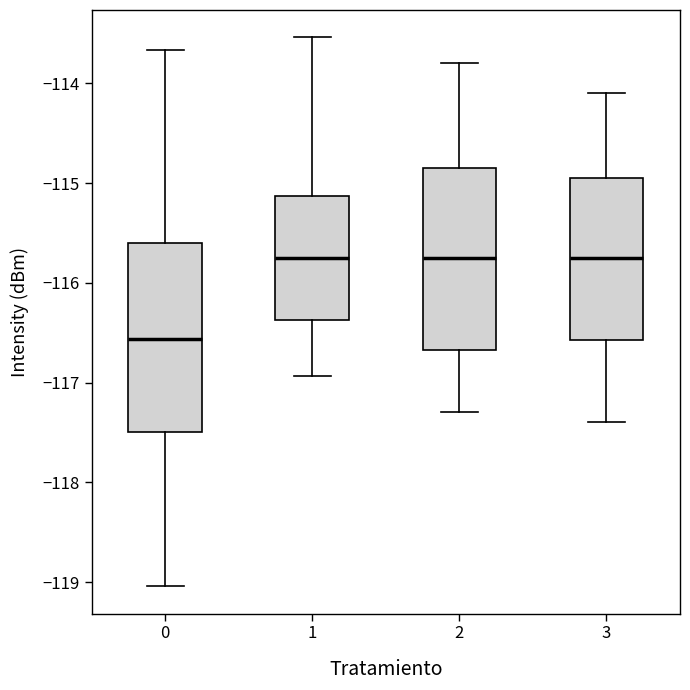

Reading left to right, transcribe this box plot: for each box, give where its median line is, the range the box spans, and where its two whiskers end, as read against the y-axis. The values are not printed on the chart, so give them approximately, as read against the axis.

0: median -116.6, box -117.5 to -115.6, whiskers -119.0 to -113.7
1: median -115.7, box -116.4 to -115.1, whiskers -116.9 to -113.5
2: median -115.7, box -116.7 to -114.8, whiskers -117.3 to -113.8
3: median -115.7, box -116.6 to -114.9, whiskers -117.4 to -114.1